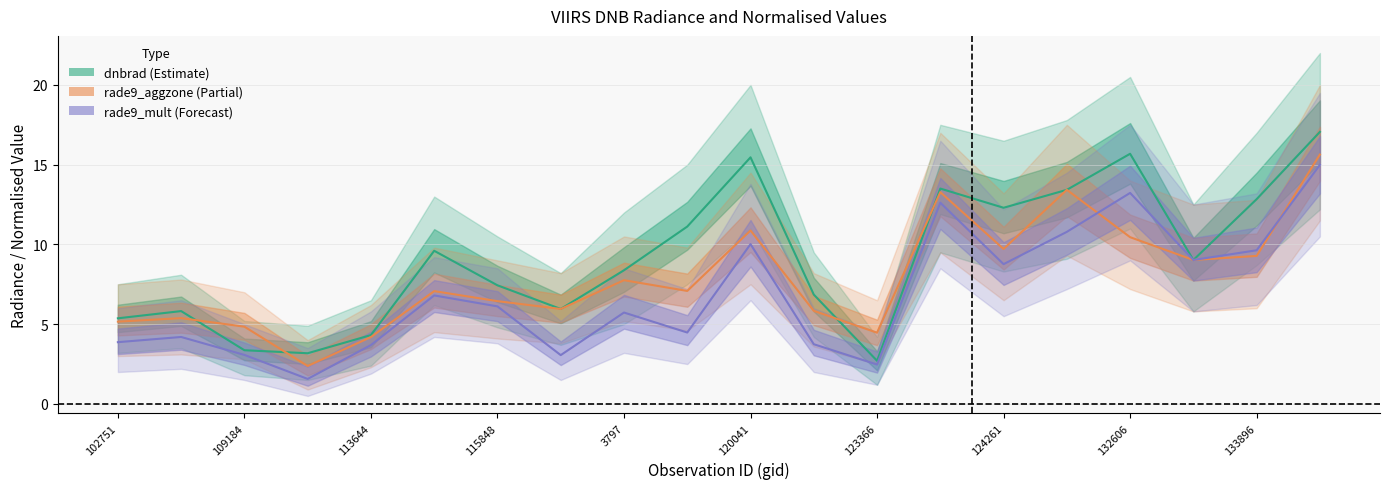

What are all the series names shown in the legend?

dnbrad (Estimate), rade9_aggzone (Partial), rade9_mult (Forecast)